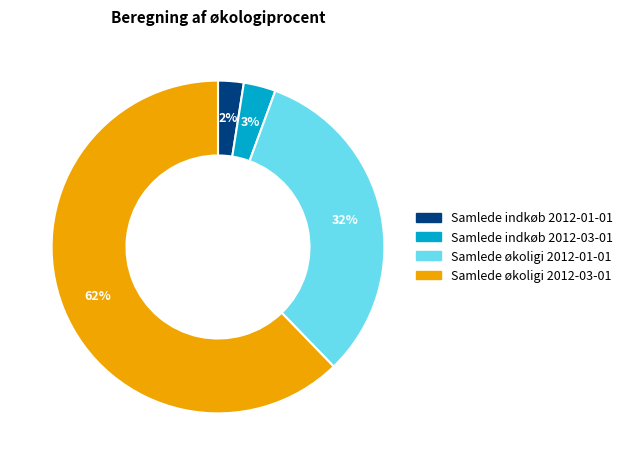

True or false: Samlede økoligi 2012-01-01 accounts for 32% of the total.

True